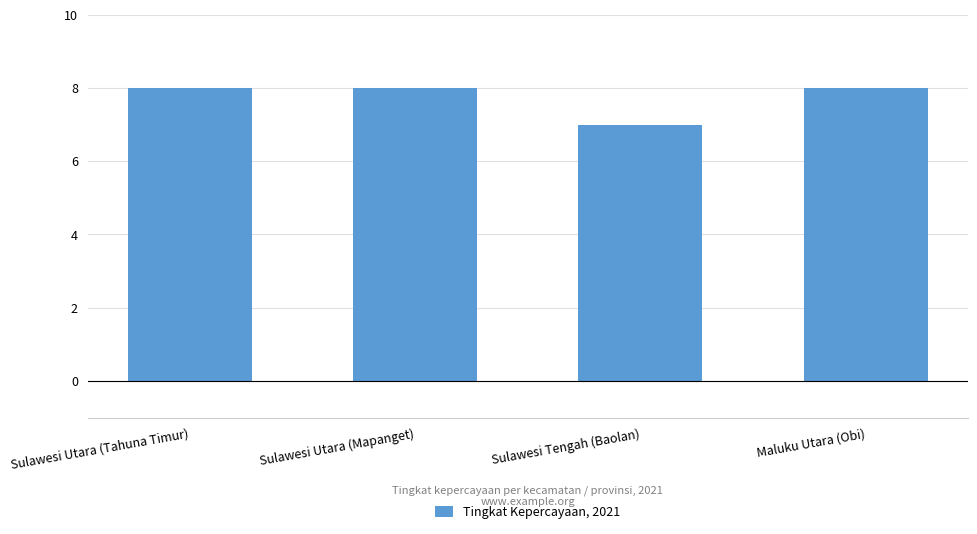

What is the ratio of the value at Sulawesi Tengah (Baolan) to the value at Sulawesi Utara (Mapanget)?

0.9